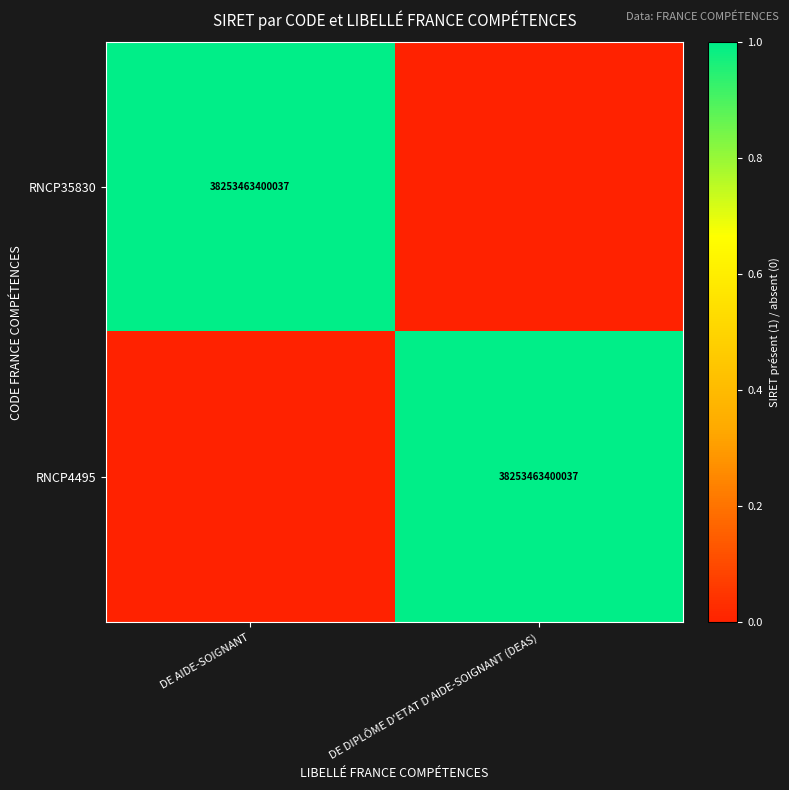

Which has a higher value, DE AIDE-SOIGNANT or DE DIPLÔME D'ETAT D'AIDE-SOIGNANT (DEAS)?

DE AIDE-SOIGNANT